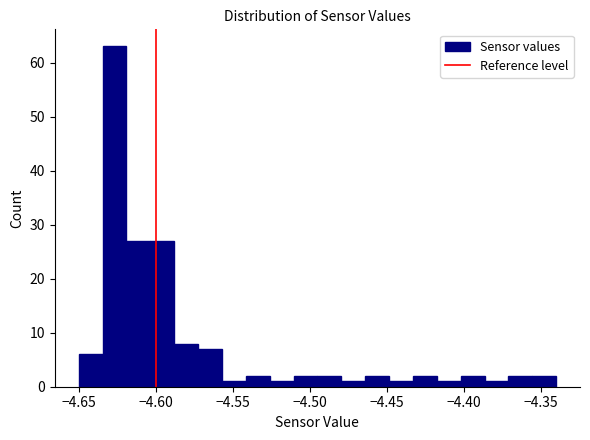

Around what value on the x-axis is the tallest bar? Give the approximate position of its centre, as read against the axis.

-4.625